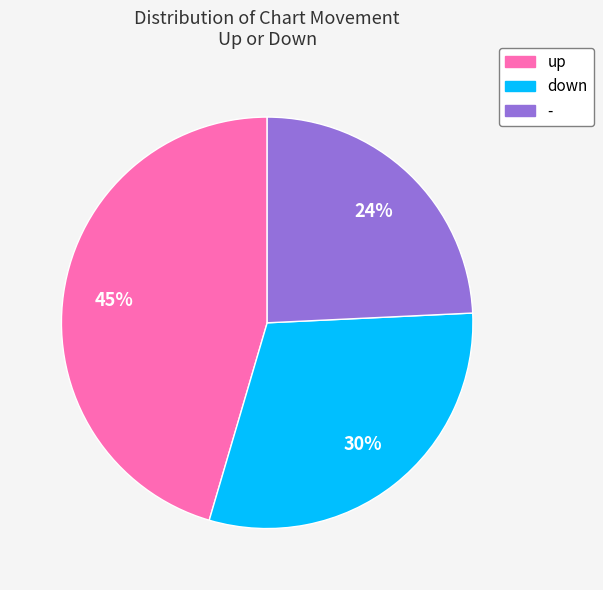

To the nearest percent, what is the difference between the largest and smallest slice percentages?

21%